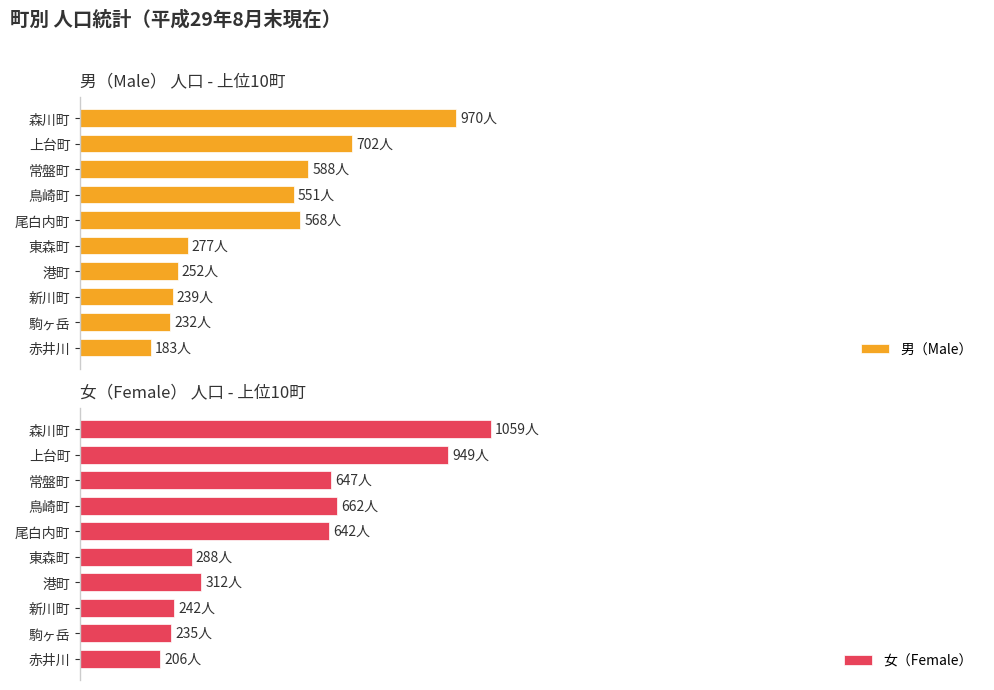

Which series has the largest total across all categories?

女（Female）